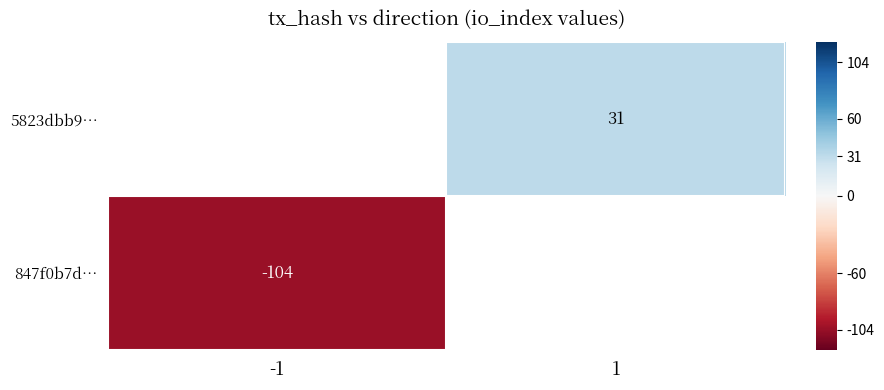

Is it true that 847f0b7d… equals -29 at -1?

False